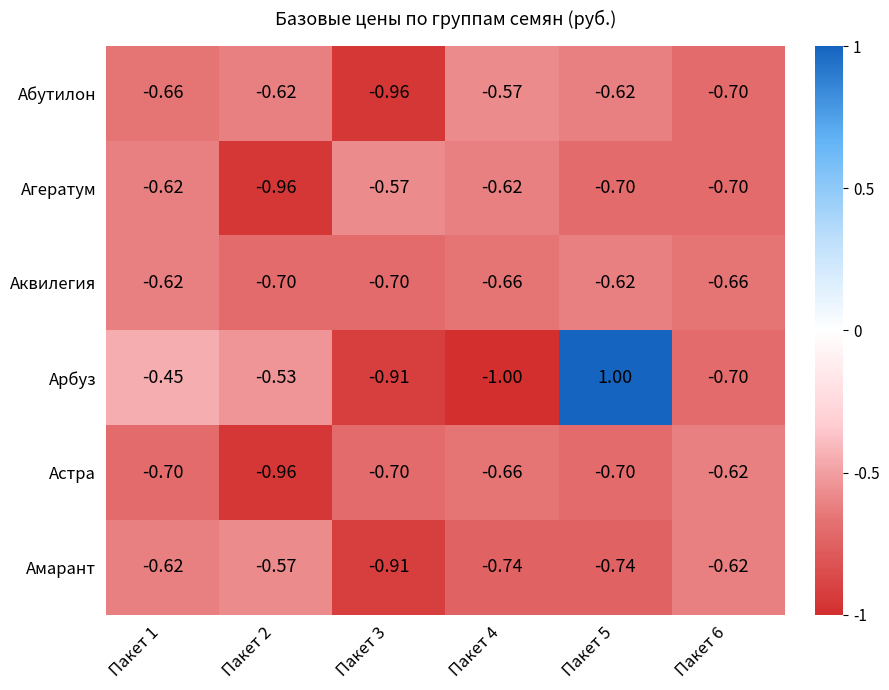

Is the value of Абутилон at Пакет 3 greater than the value of Астра at Пакет 6?

No